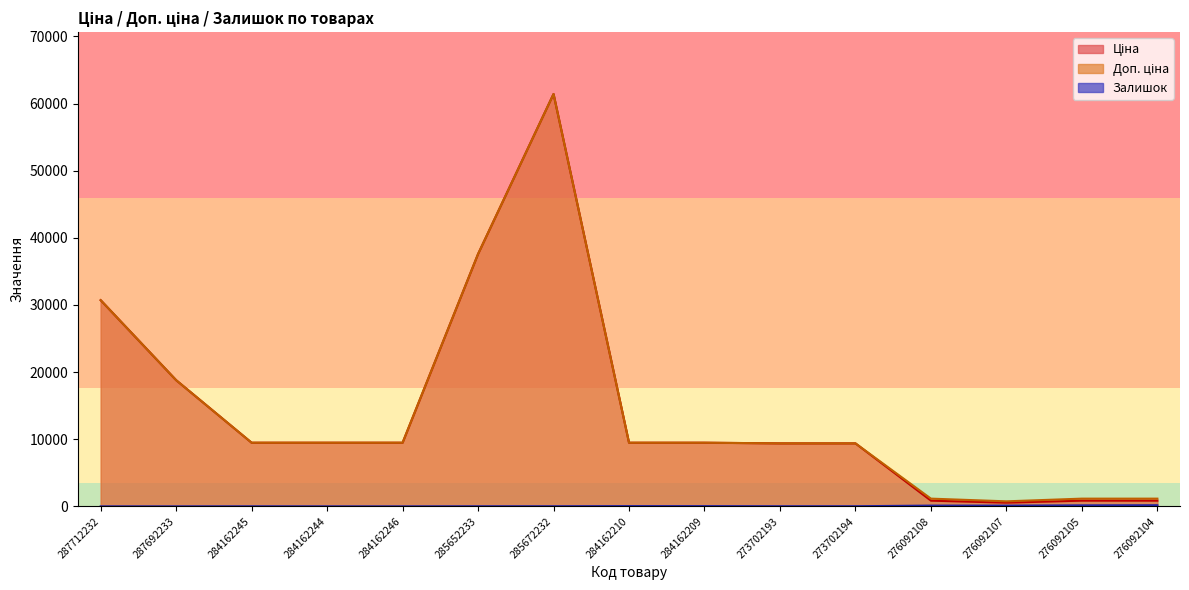

Rank the series by their maximum value, from lowest to highest.

Залишок, Ціна, Доп. ціна